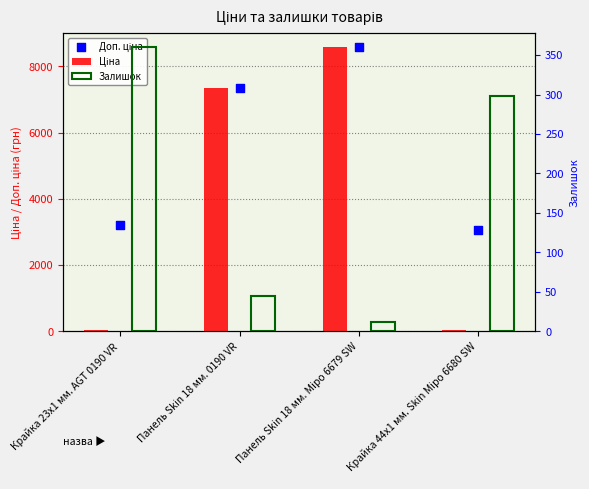

Which series has the largest Y range (max minus min)?

Ціна